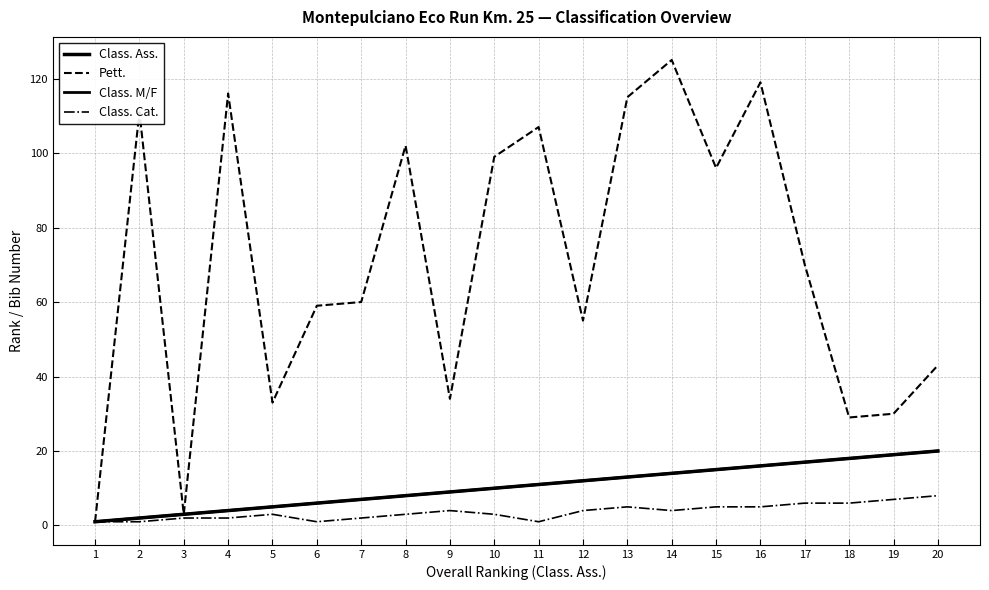

Does the chart have visible grid lines?

Yes